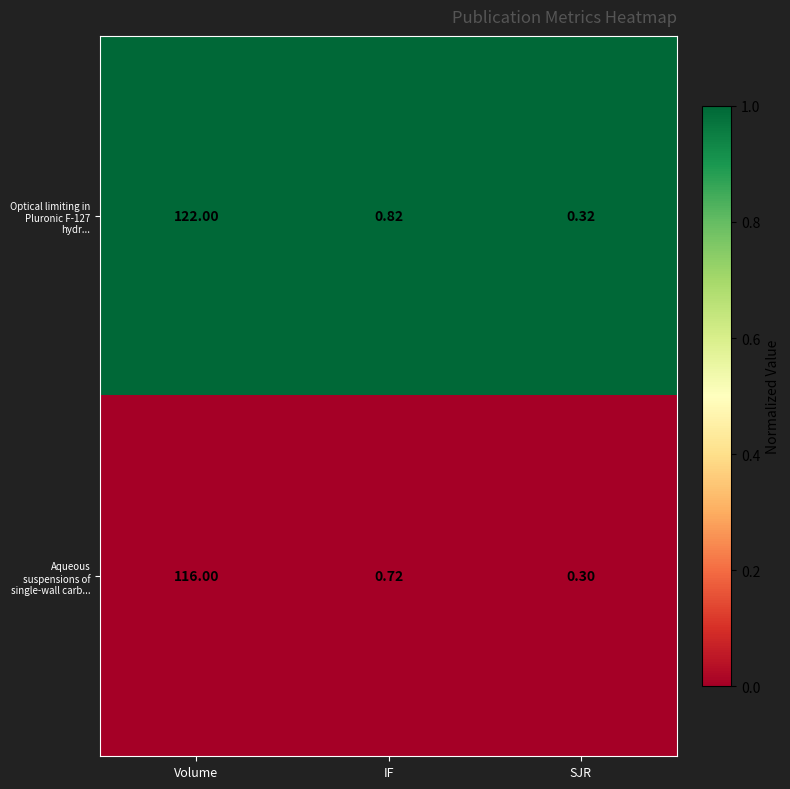

At which label is Optical limiting in Pluronic F-127 hydr... closest to 61?

IF